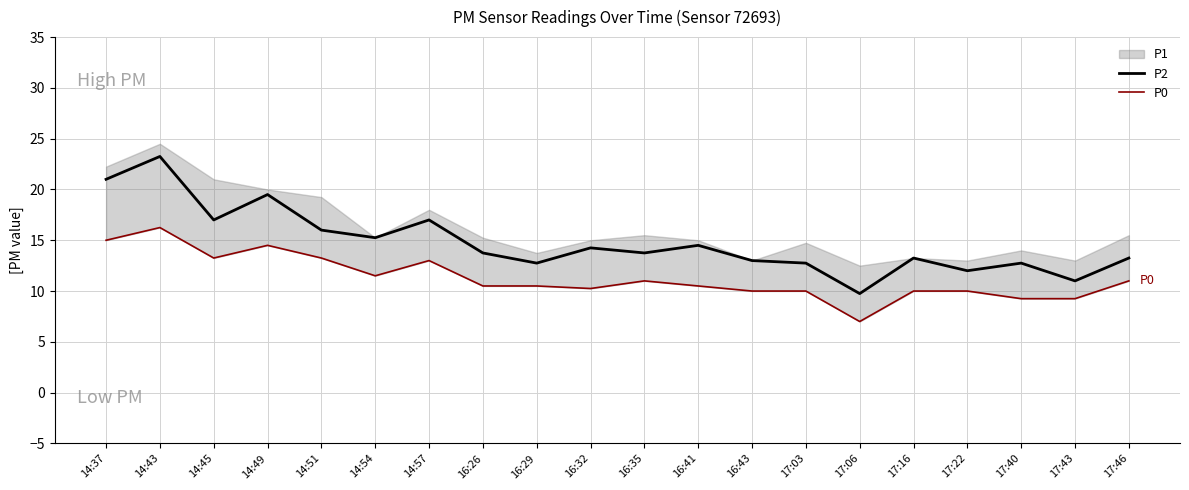

Which category has the lowest value in the P2 series?

17:06